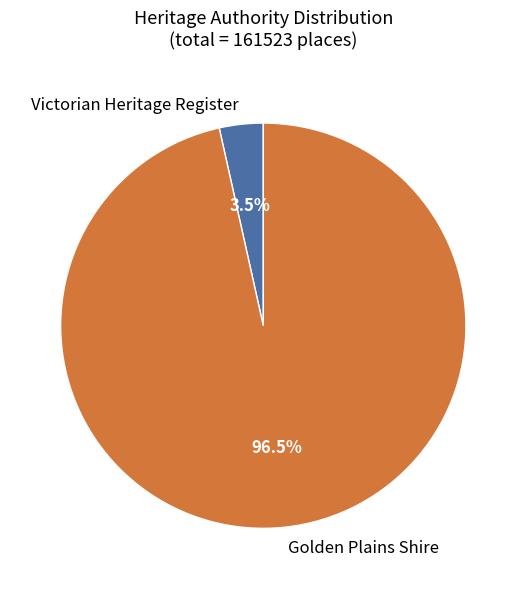

Combined, do Golden Plains Shire and Victorian Heritage Register account for over 50%?

Yes